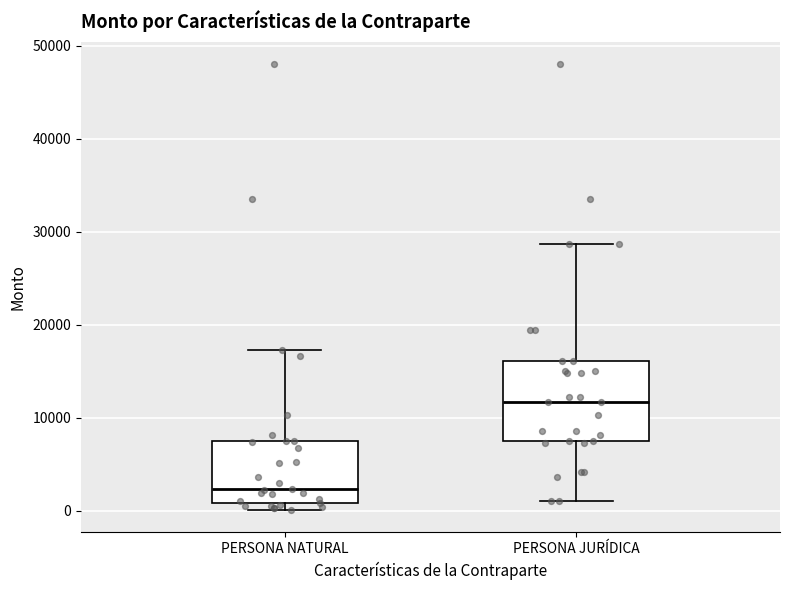

Which box has the highest median line?

PERSONA JURÍDICA